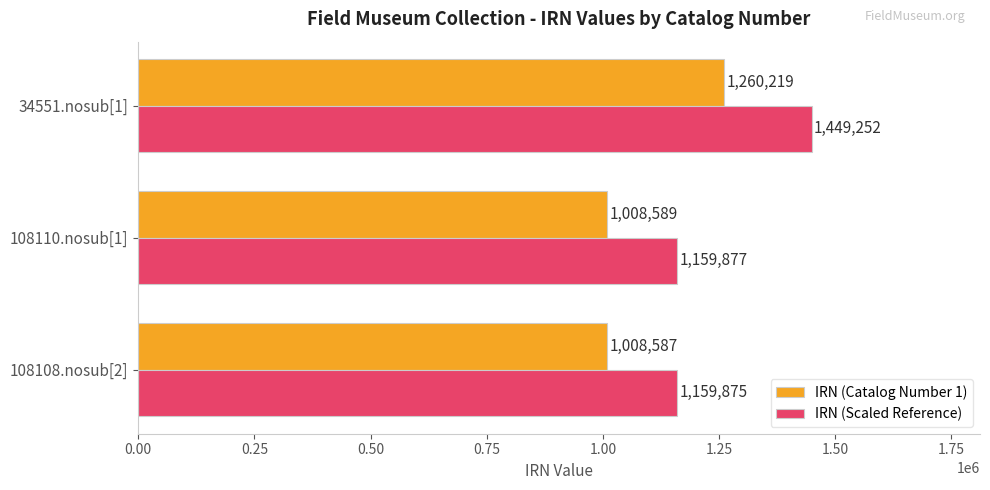

The value of IRN (Catalog Number 1) at 108110.nosub[1] is 1008589.0. True or false?

True